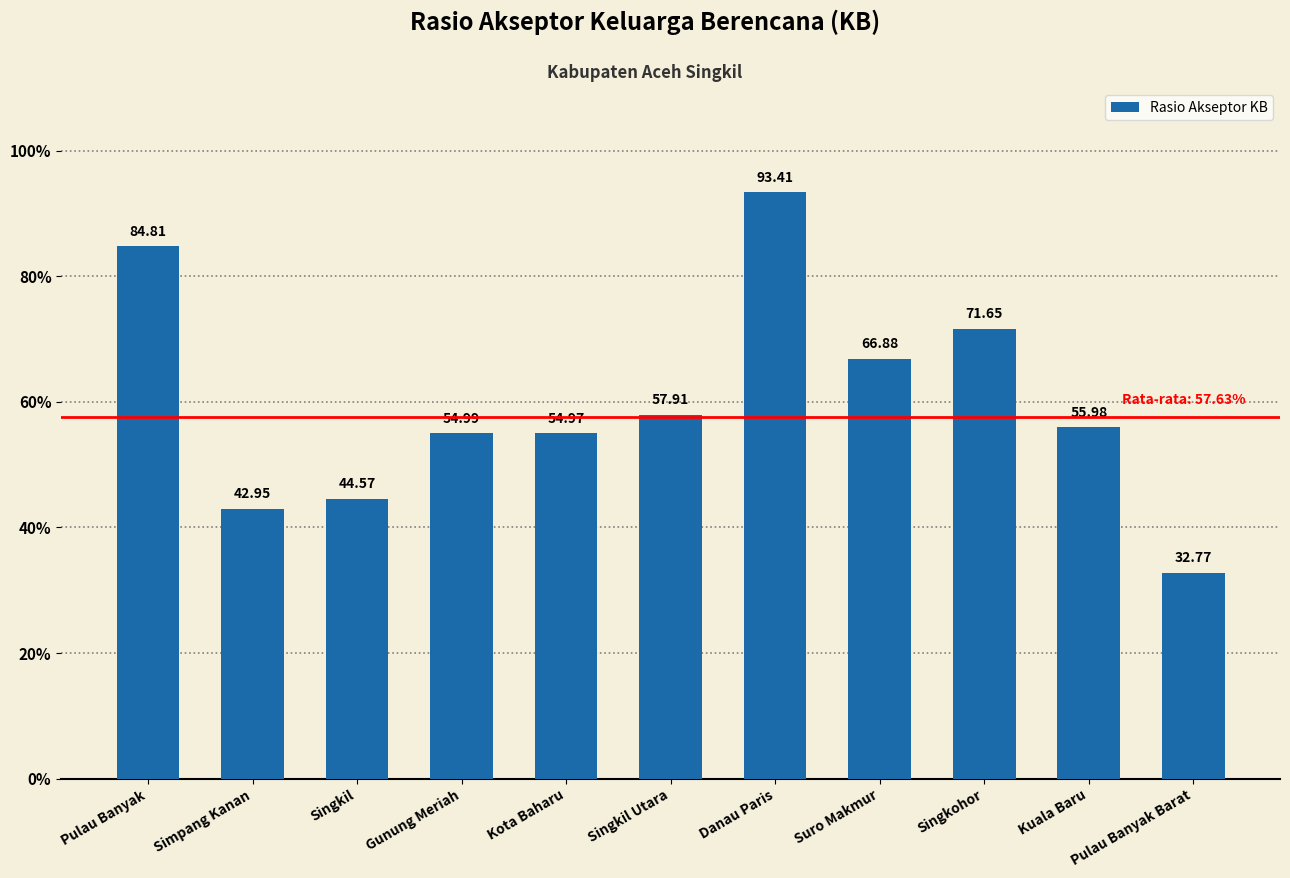

What is the label of the 7th bar from the left?

Danau Paris